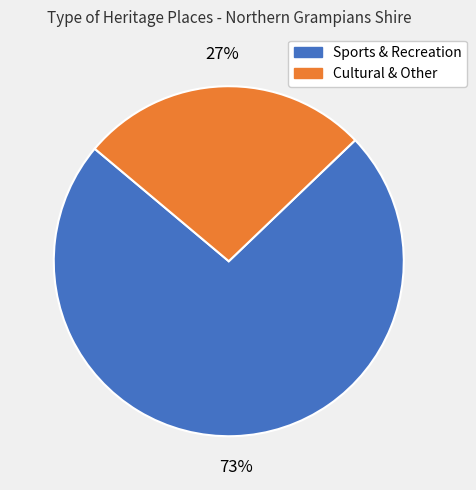

To the nearest percent, what is the average slice percentage?

50%